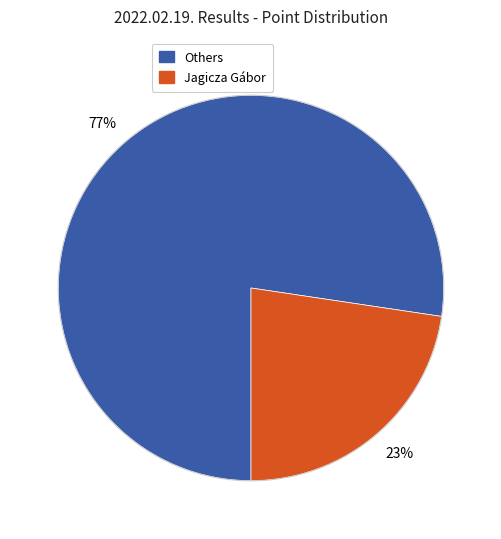

To the nearest percent, what is the average slice percentage?

50%